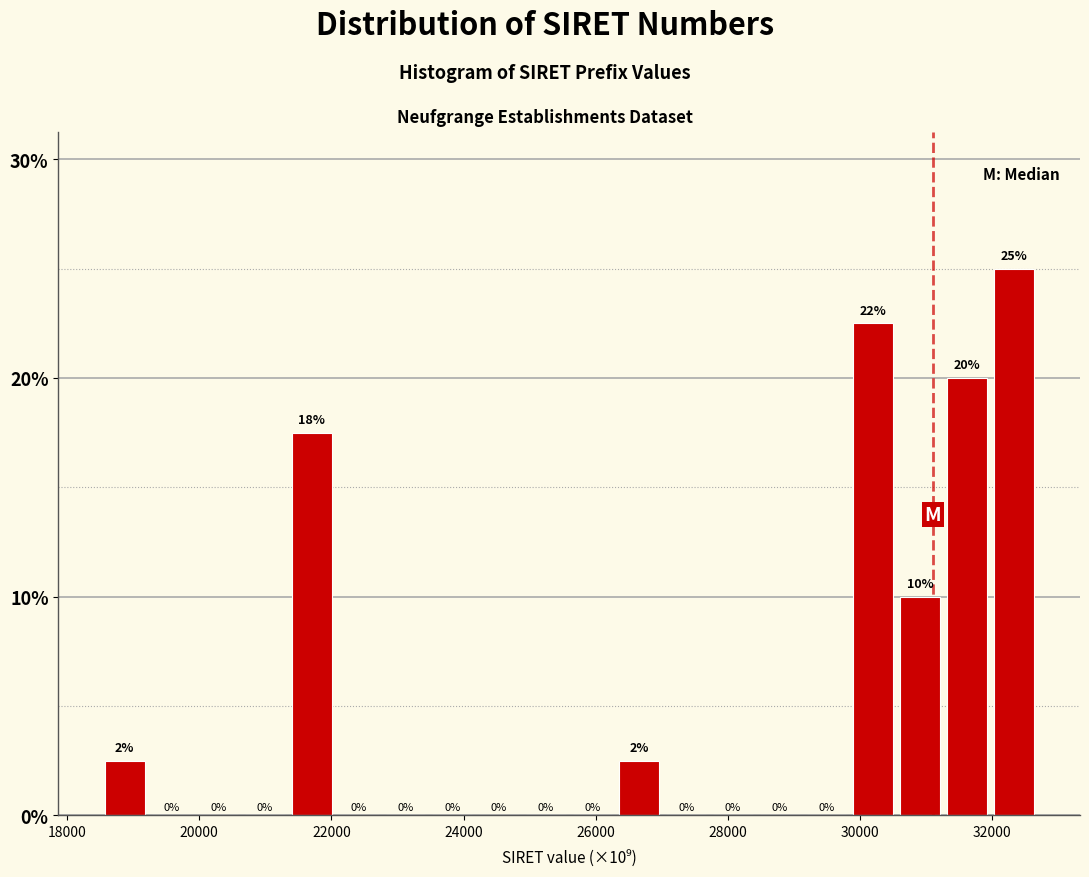

Around what value on the x-axis is the tallest bar? Give the approximate position of its centre, as read against the axis.

32400